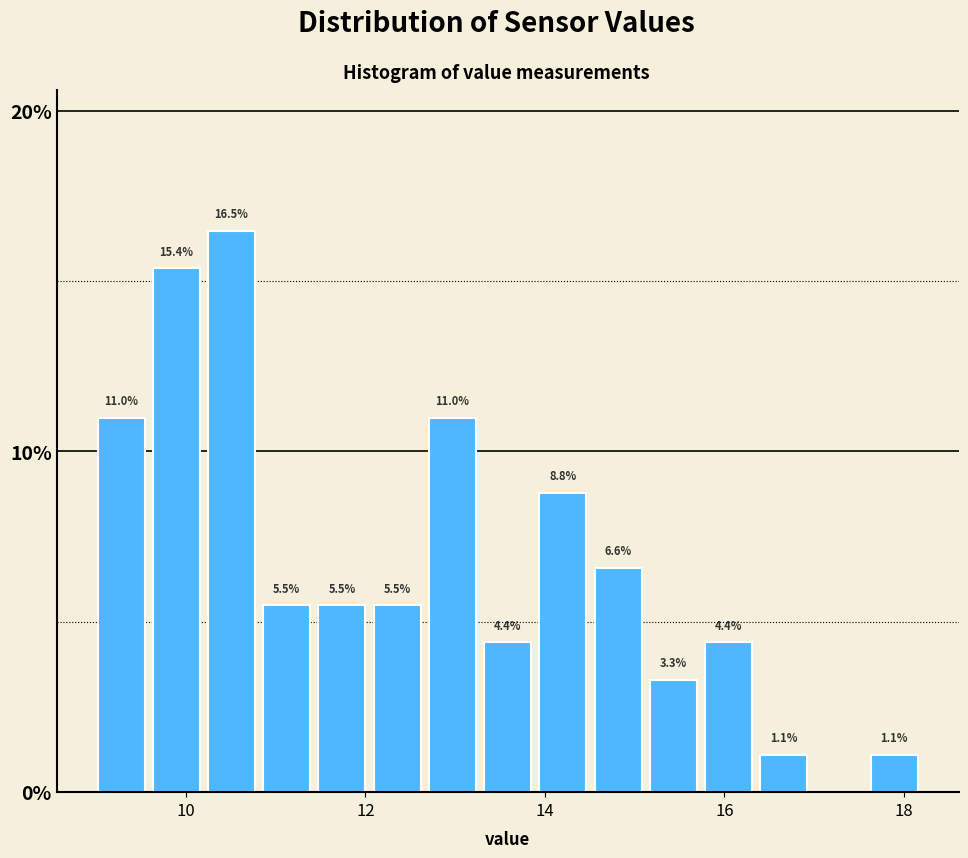

Read against the x-axis, roughly where is the centre of the tallest bar?

10.6